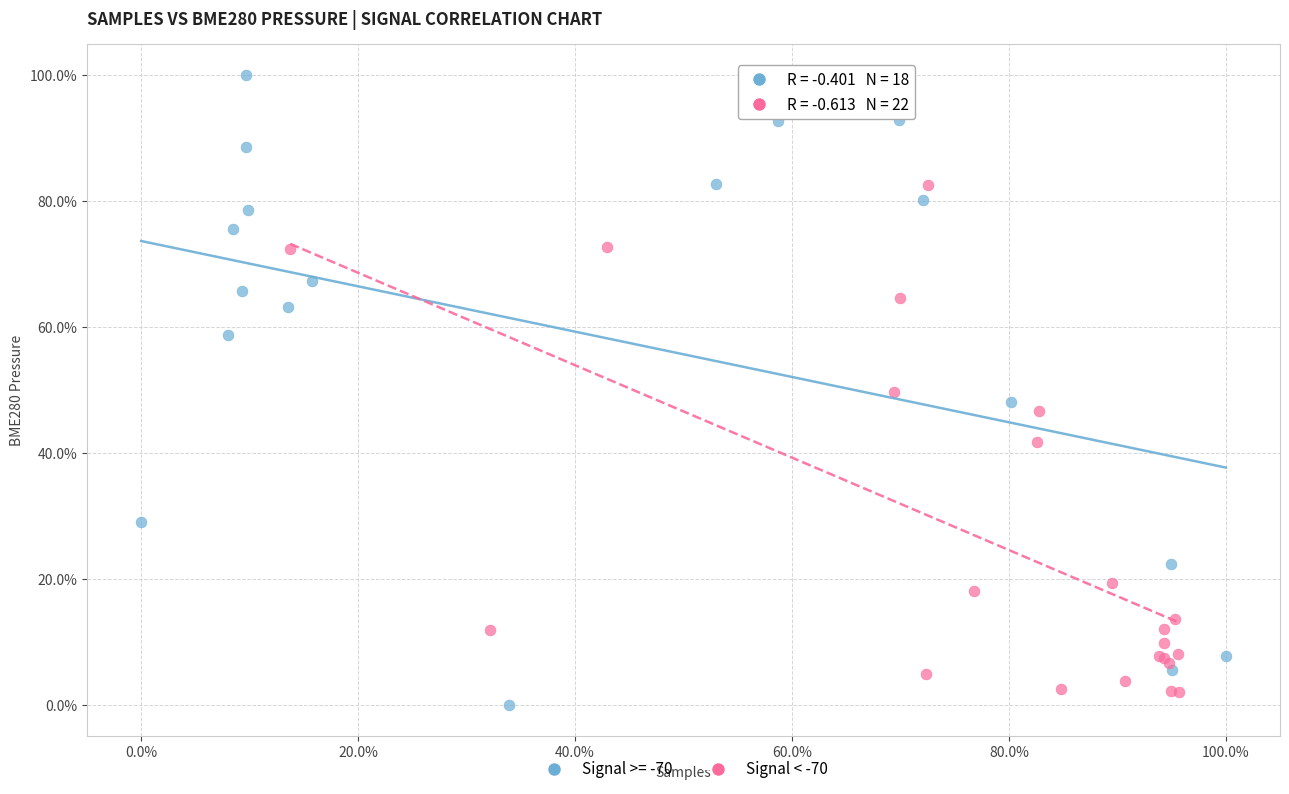

What are all the series names shown in the legend?

Signal >= -70, Signal < -70